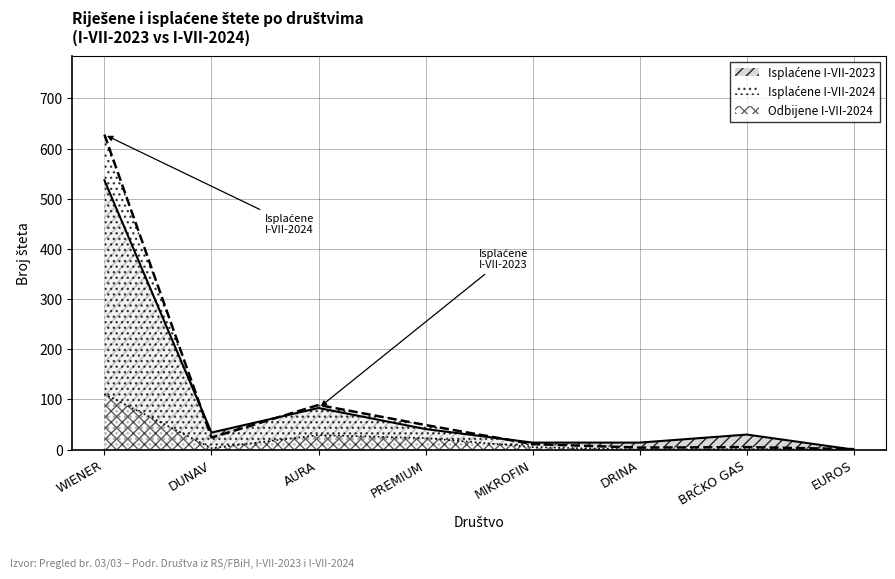

Reading left to right, extract all data points from this chart.

Isplaćene I-VII-2024: WIENER=628	DUNAV=24	AURA=89	PREMIUM=49	MIKROFIN=11	DRINA=4	BRČKO GAS=5	EUROS=1
Isplaćene I-VII-2023: WIENER=537	DUNAV=34	AURA=83	PREMIUM=41	MIKROFIN=14	DRINA=14	BRČKO GAS=30	EUROS=0
Odbijene I-VII-2024: WIENER=111	DUNAV=3	AURA=29	PREMIUM=23	MIKROFIN=5	DRINA=0	BRČKO GAS=1	EUROS=0